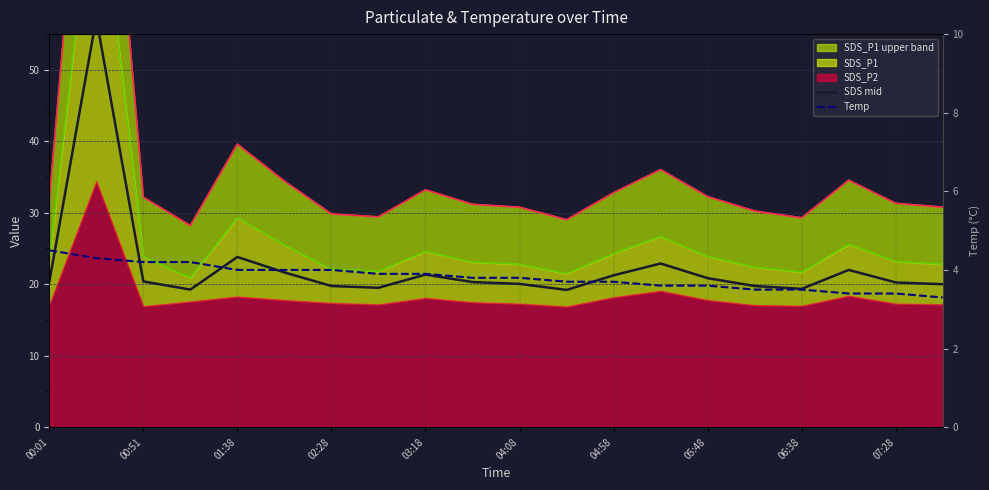

Is the value of SDS mid at 00:01 greater than the value of Temp at 00:51?

Yes